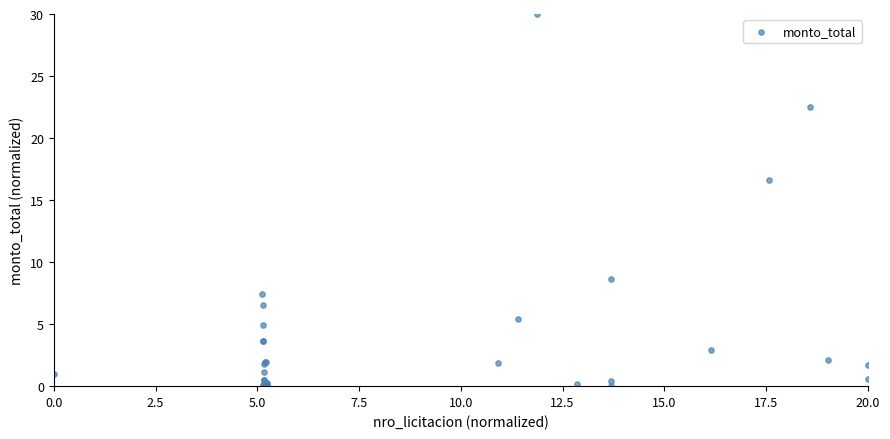

What Y value in the scatter plot is closest to 15?

16.6